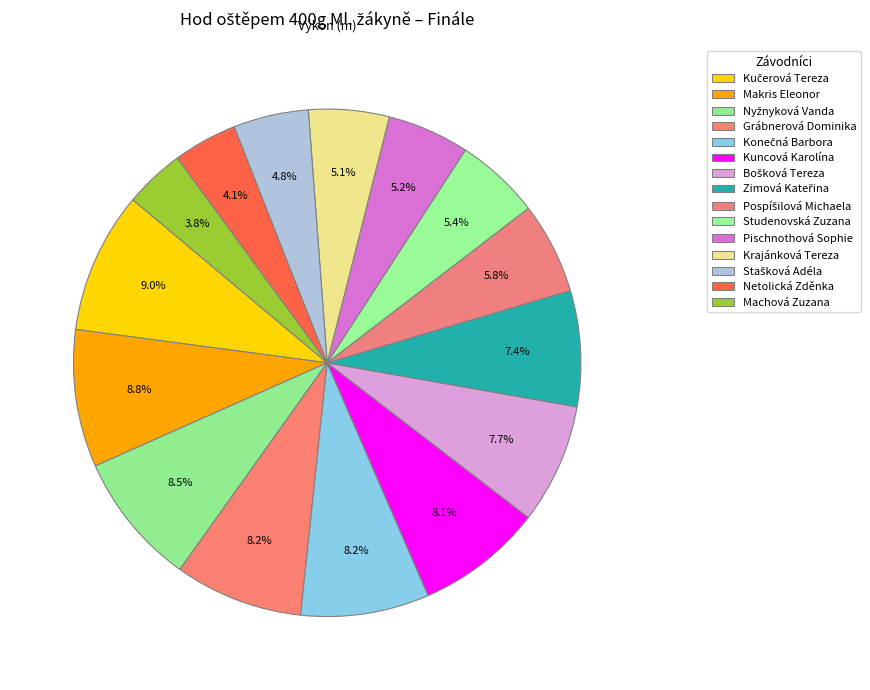

To the nearest percent, what portion does Bošková Tereza represent?

8%